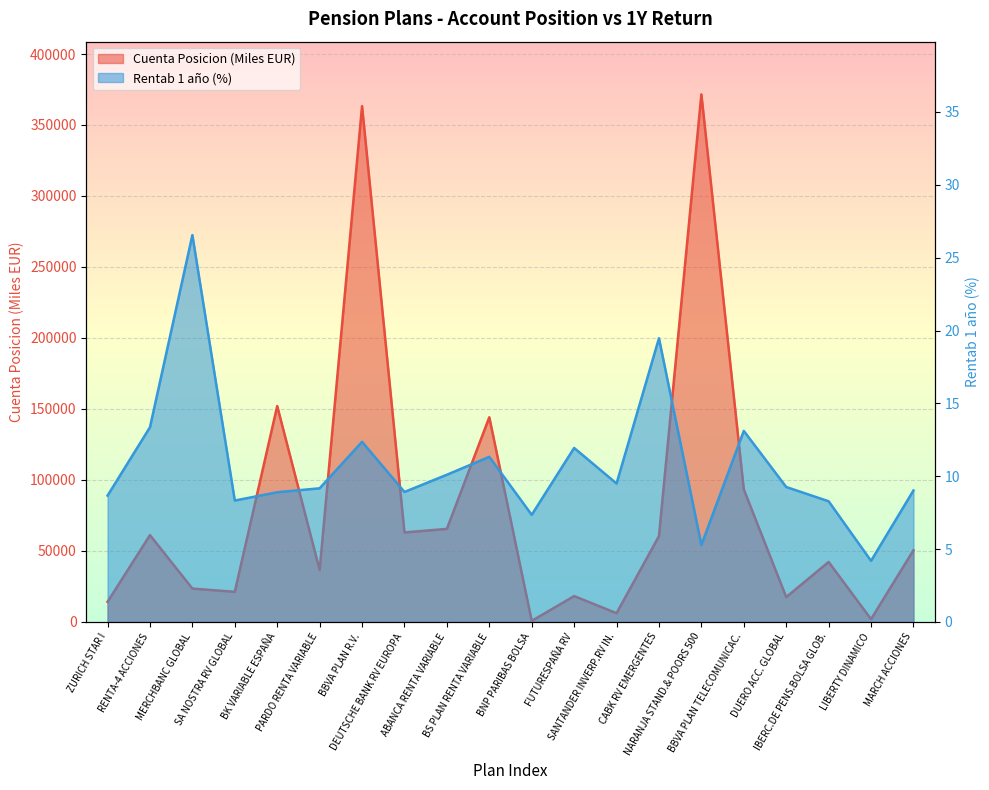

The value of Rentab 1 año at BS PLAN RENTA VARIABLE is 5.4. True or false?

False